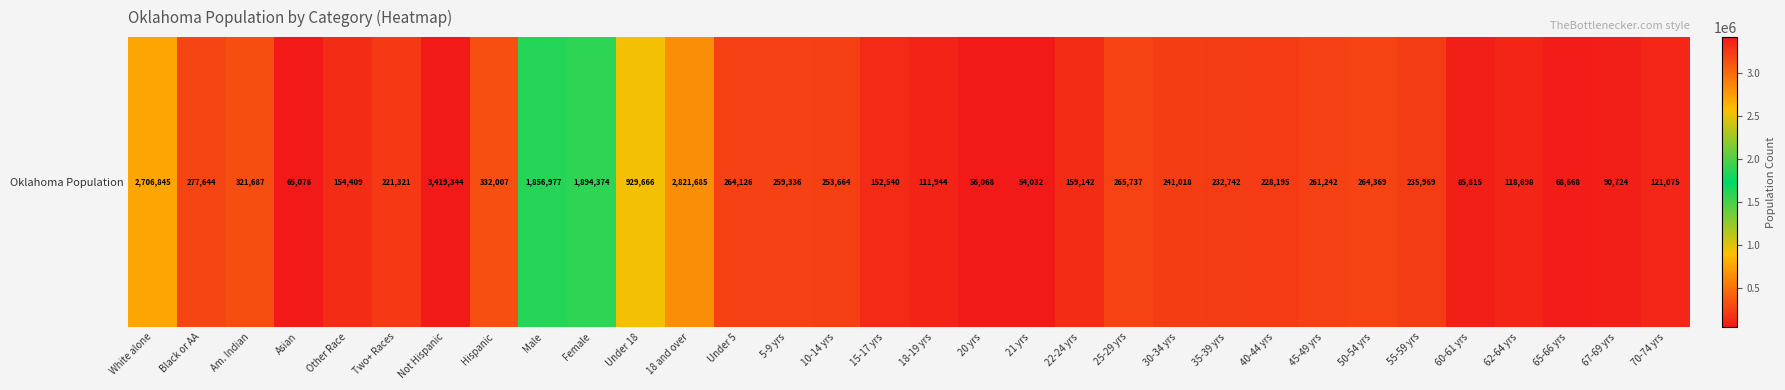

Between 35-39 yrs and 45-49 yrs, which is larger?

45-49 yrs